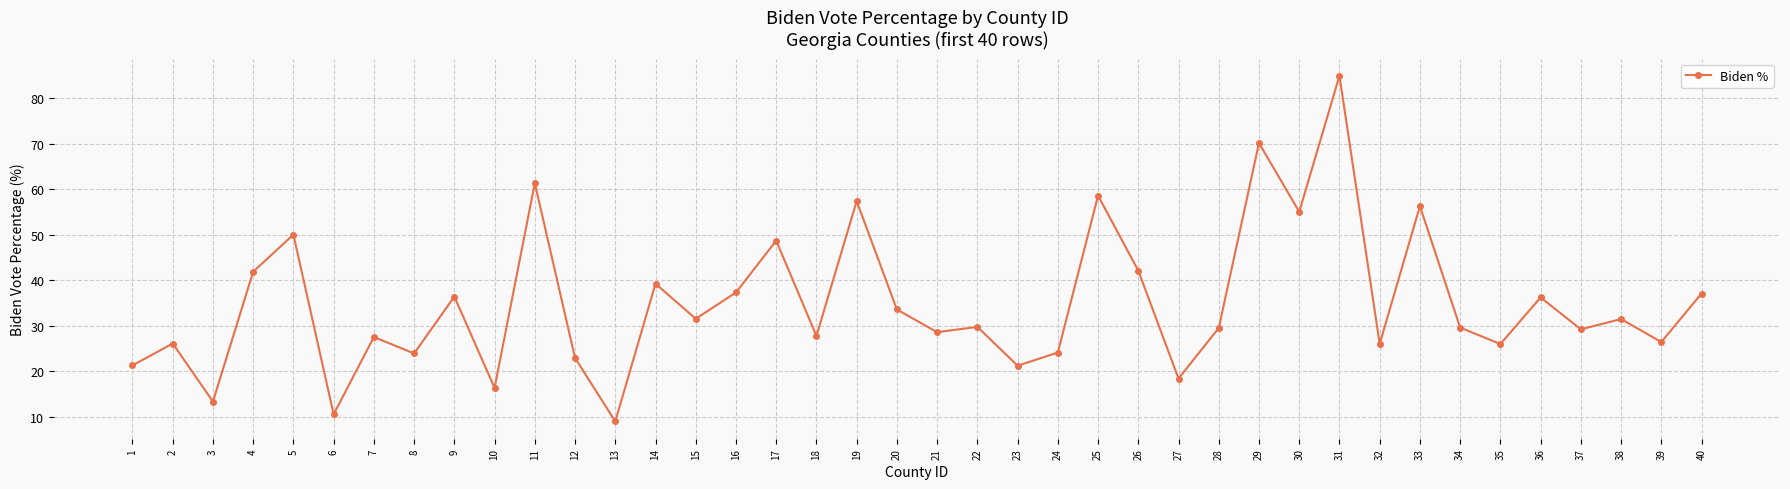

Where is the data nearest to the value 47?

17